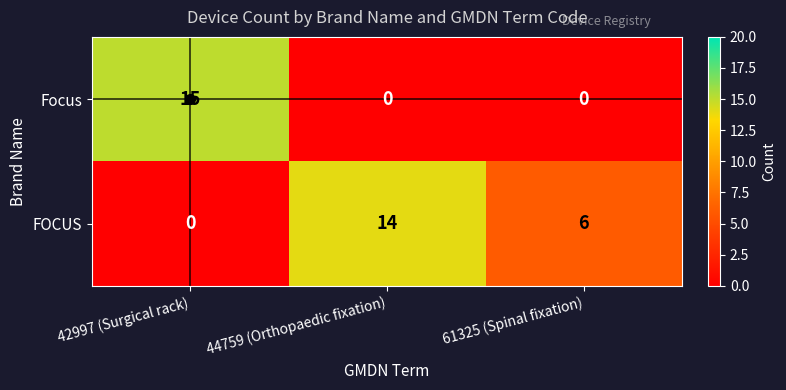

What is the spread (max minus min) of values at 44759 (Orthopaedic fixation)?

14